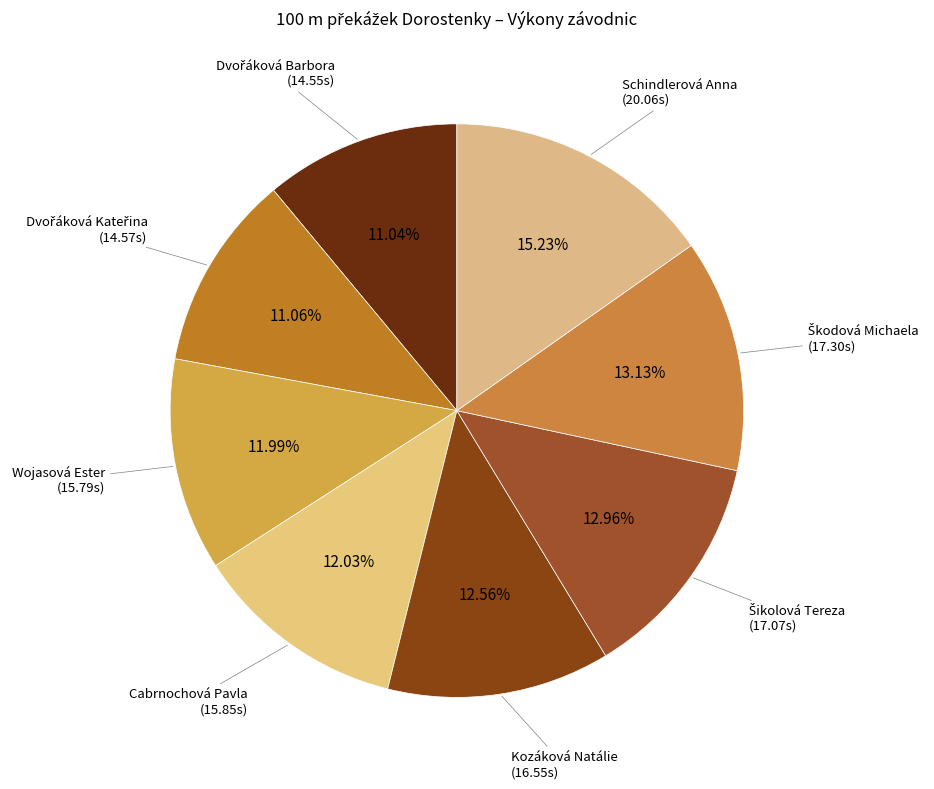

Between Wojasová Ester and Schindlerová Anna, which is larger?

Schindlerová Anna